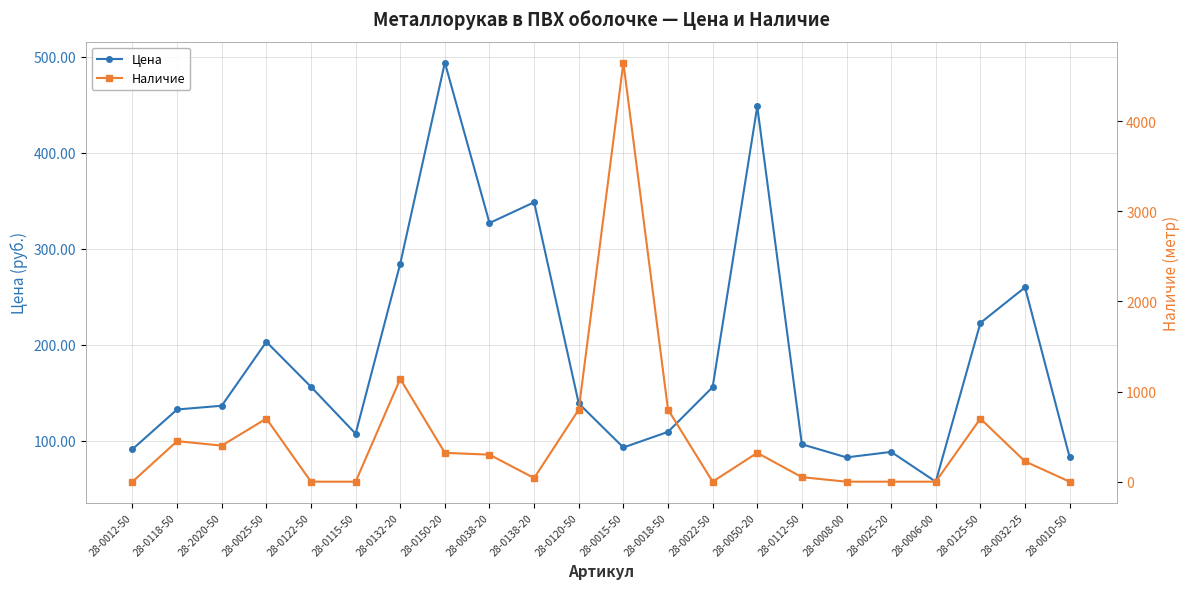

Is the value of Цена at 28-0115-50 greater than the value of Наличие at 28-0122-50?

Yes